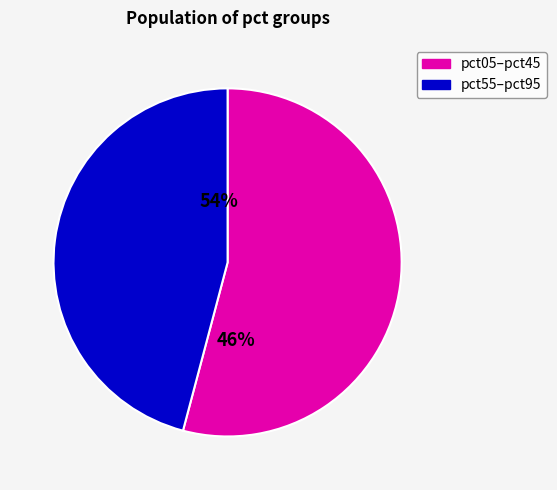

What is the largest slice in the pie chart?

pct05